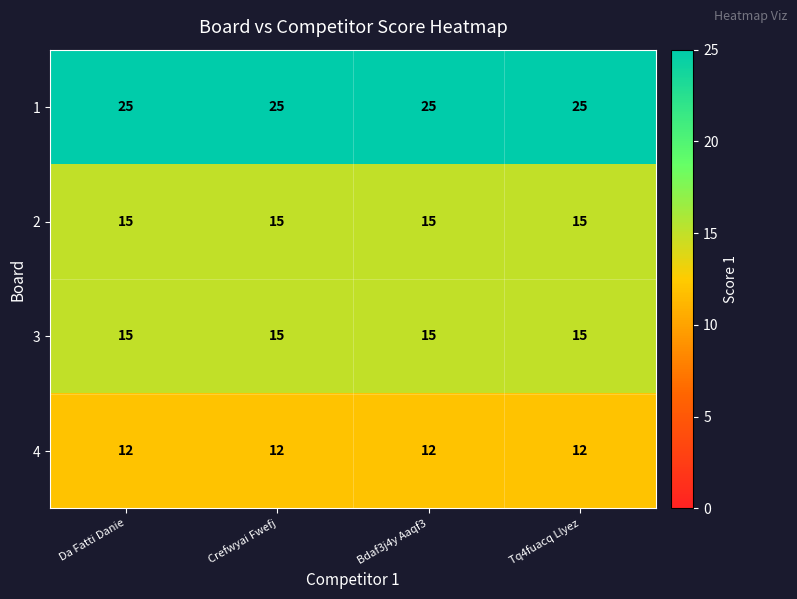

What is the sum of all 2 values?

60